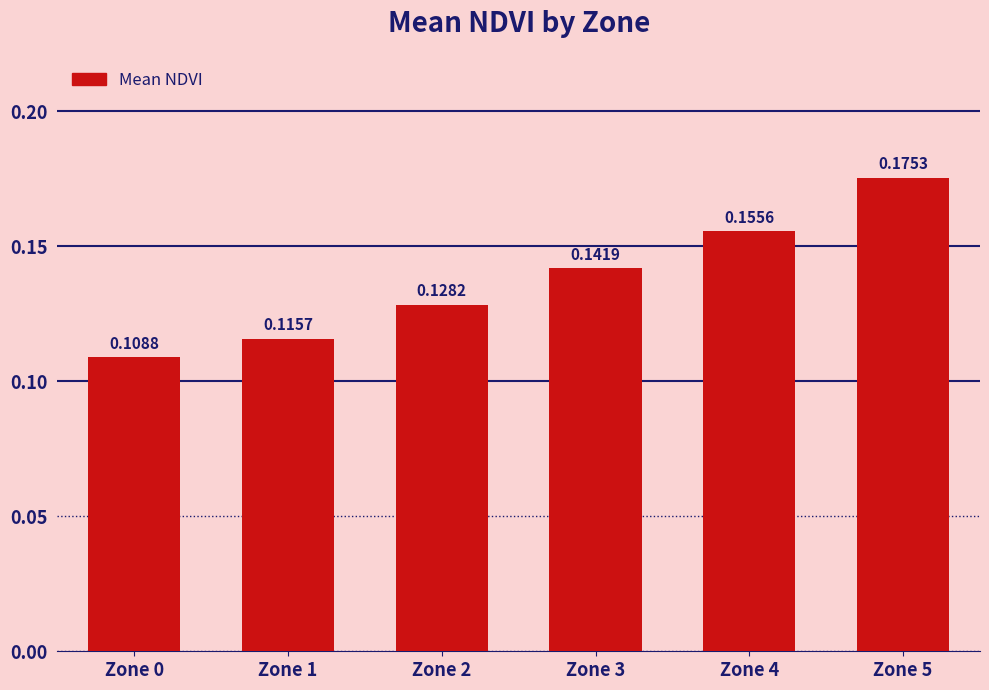

Does the chart contain any negative values?

No